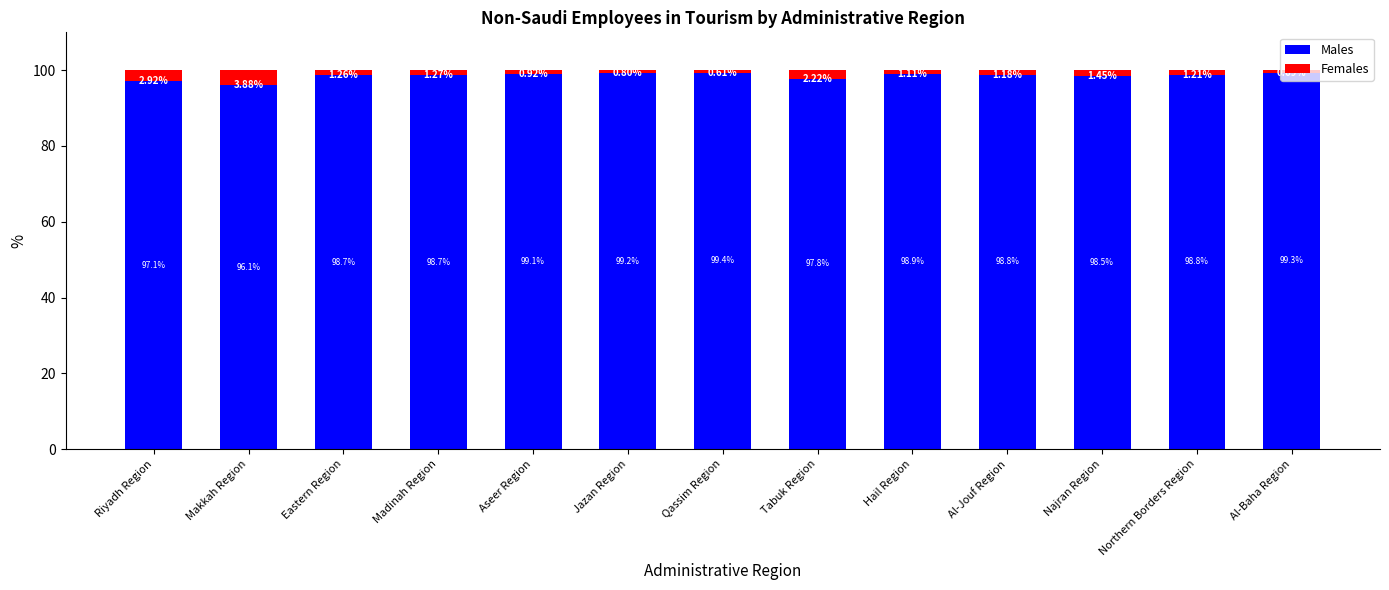

What is the average value of the Males series?

98.5